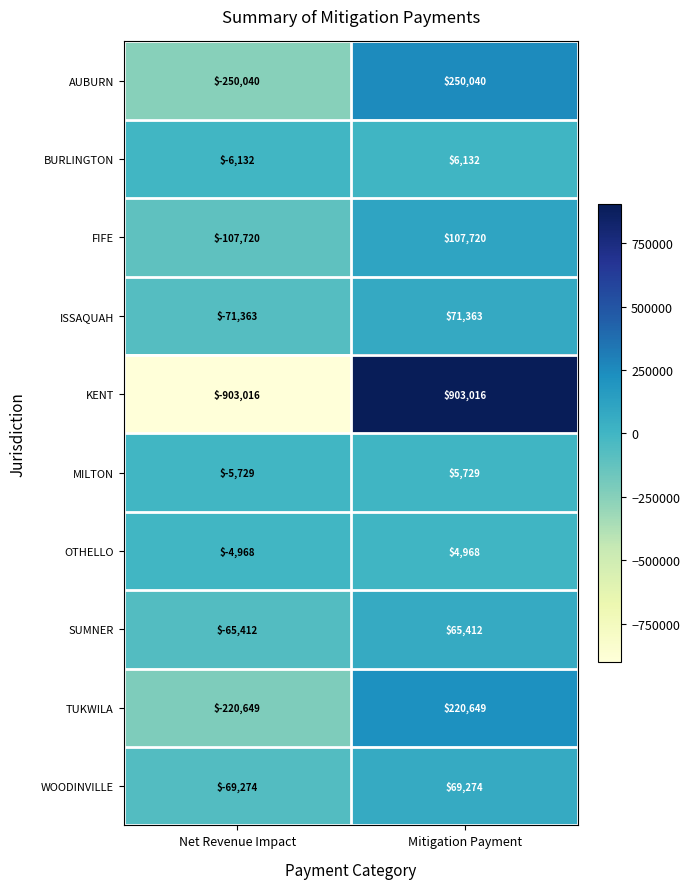

Which series changed the most between Net Revenue Impact and Mitigation Payment?

KENT